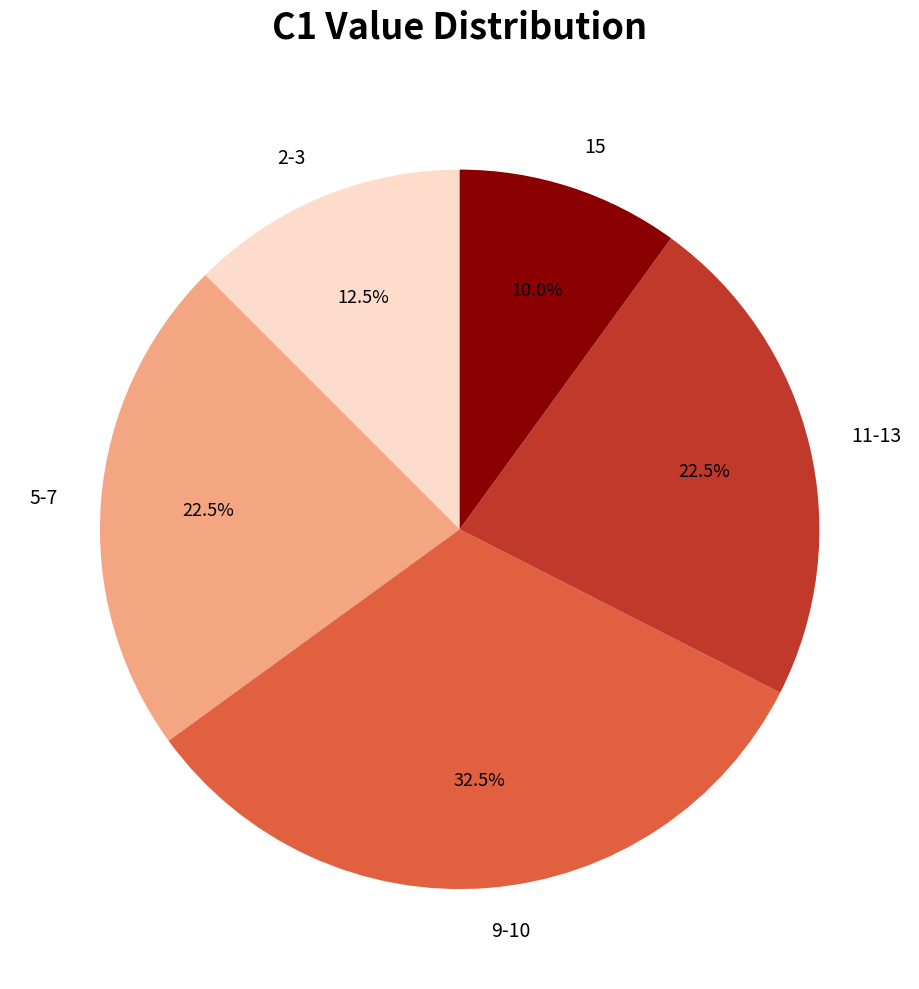

Does 5-7 account for over 50% of the chart?

No